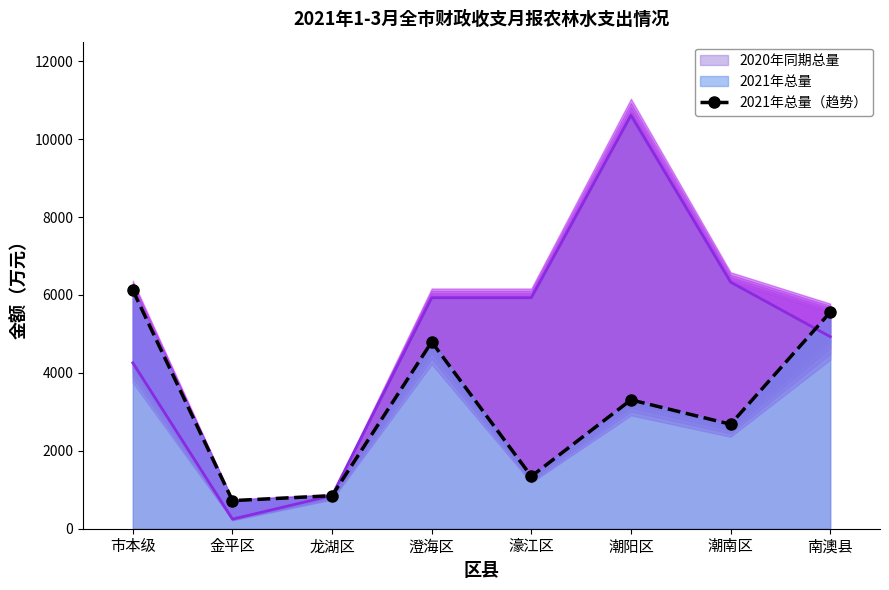

Where is the first local maximum?

澄海区